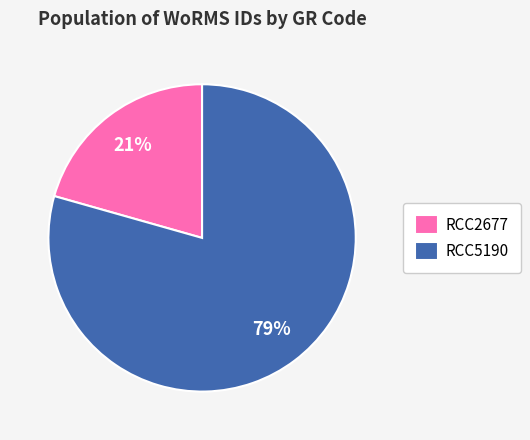

Between RCC5190 and RCC2677, which is larger?

RCC5190